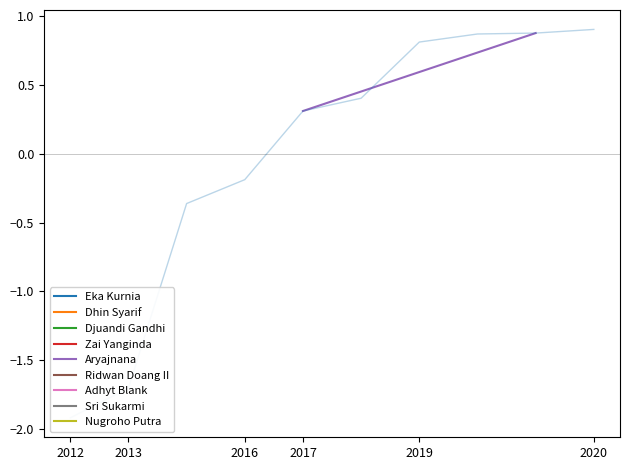

What is the change in value from 2012 to 2013?

+0.6